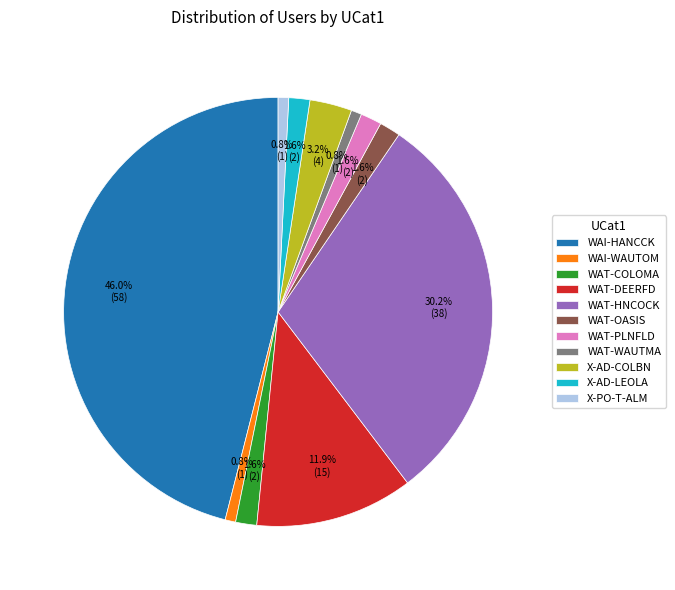

To the nearest percent, what portion does X-AD-LEOLA represent?

2%